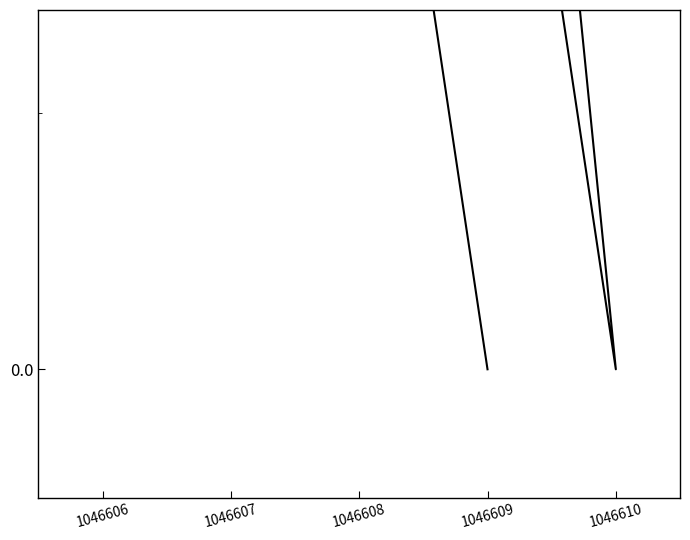

How many positive values are there?

3